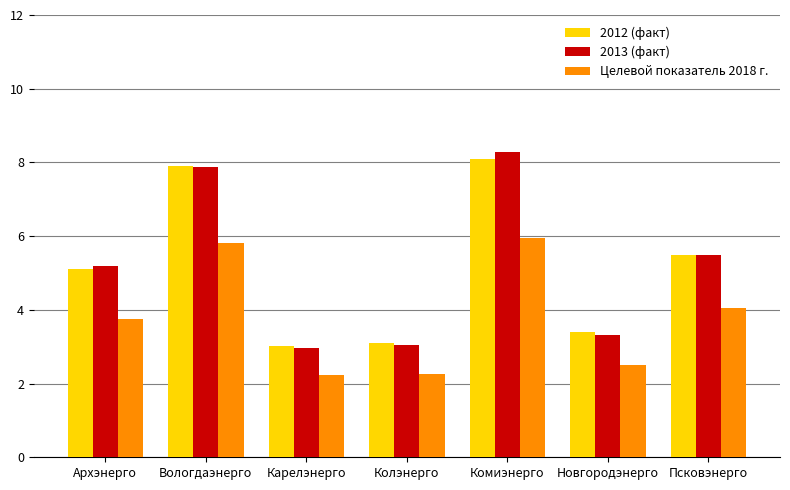

What is the label of the 2nd bar from the right?

Новгородэнерго